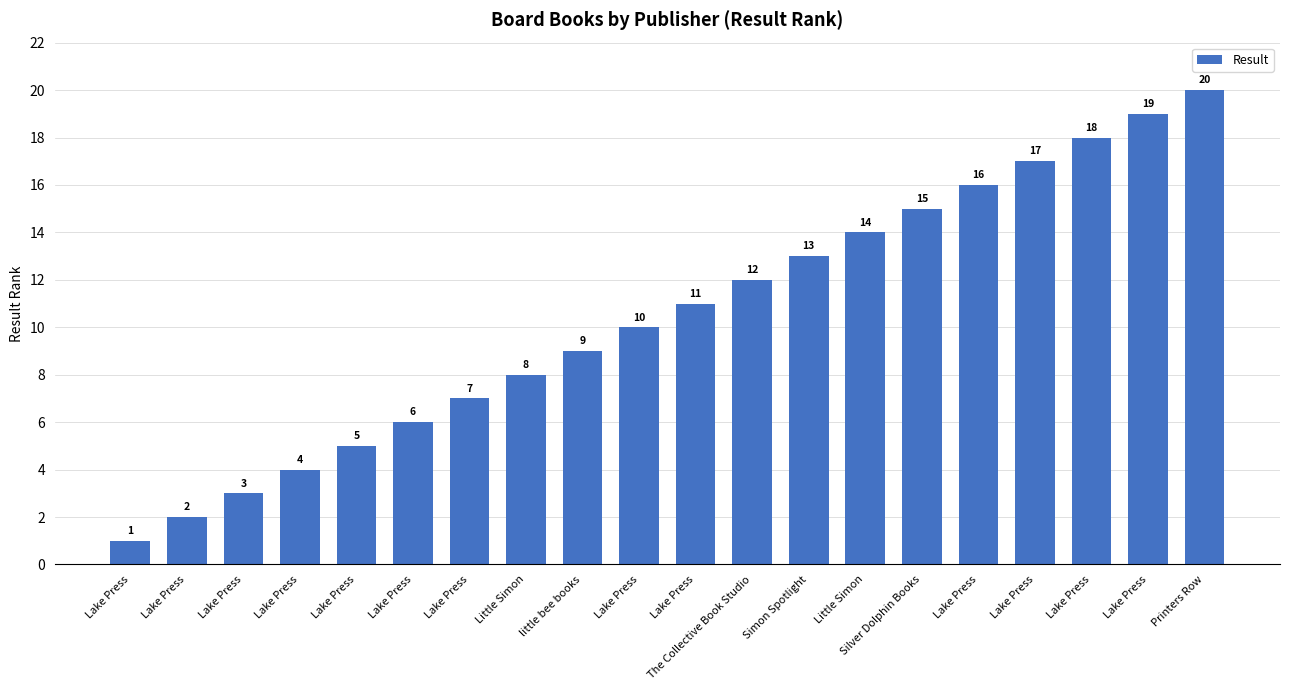

Count the number of categories in the chart.

20